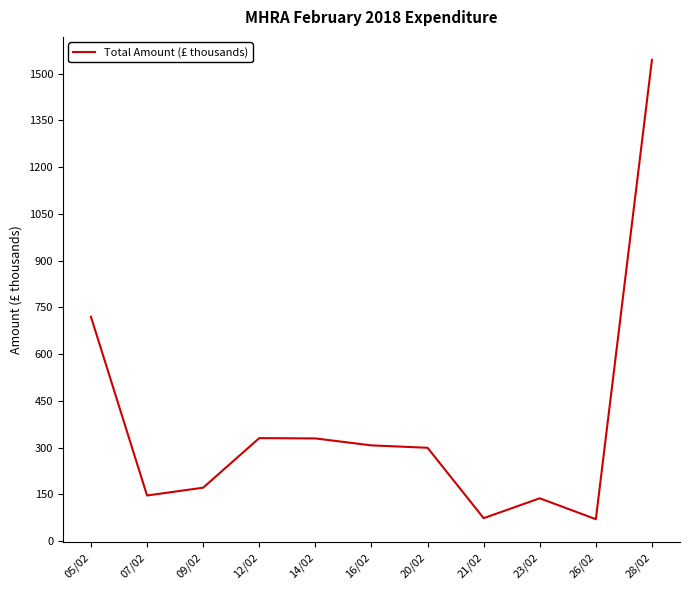

True or false: the data shows 27.5 at 23/02.

False